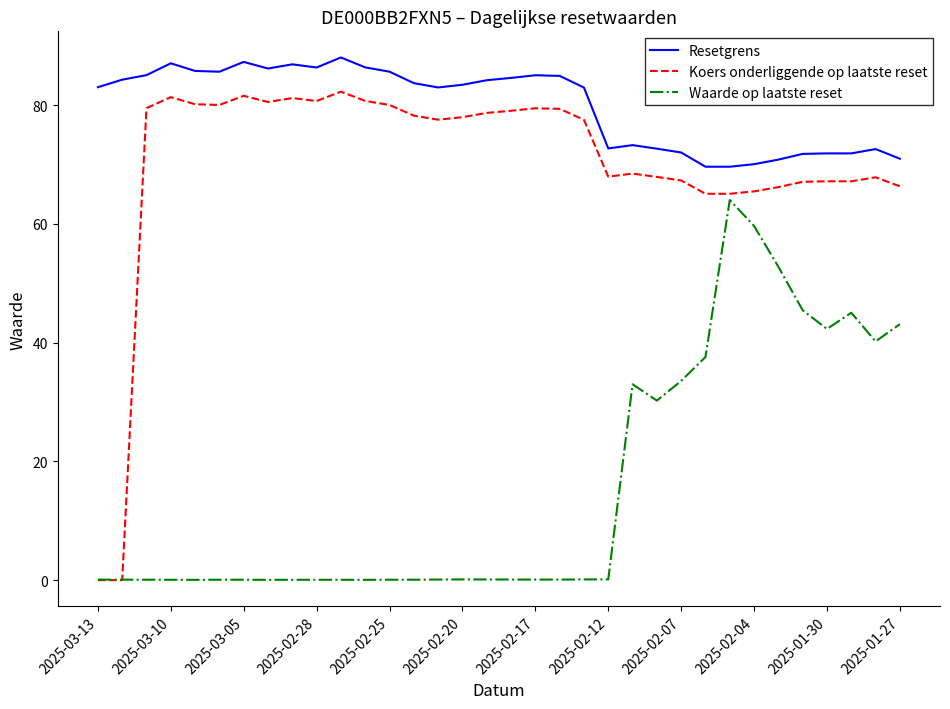

Which series has the widest spread of values?

Koers onderliggende op laatste reset